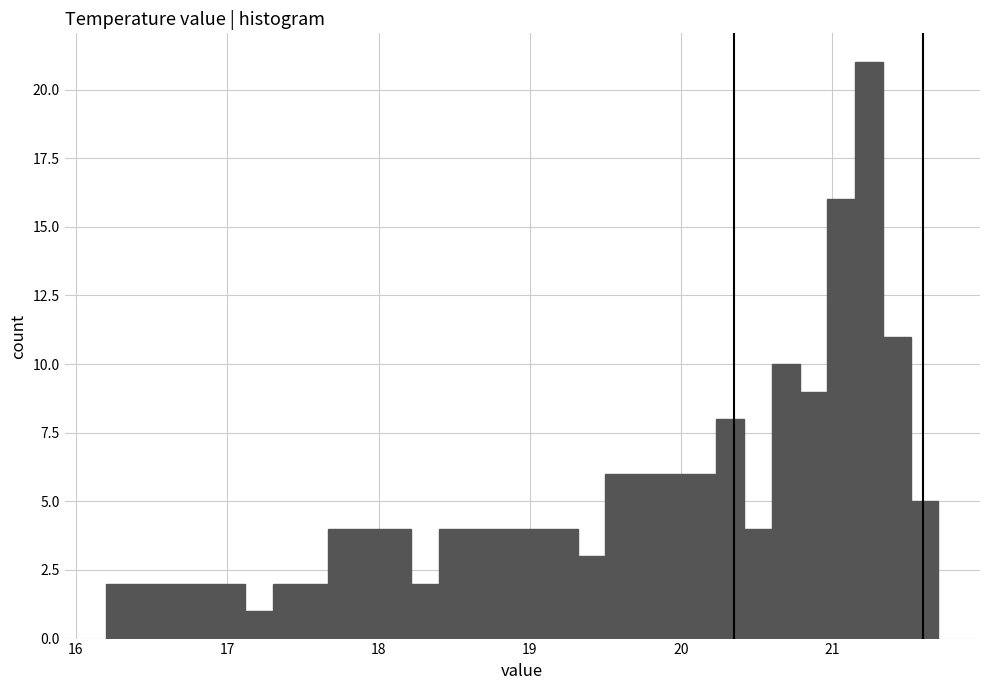

Read against the x-axis, roughly where is the centre of the tallest bar?

21.2